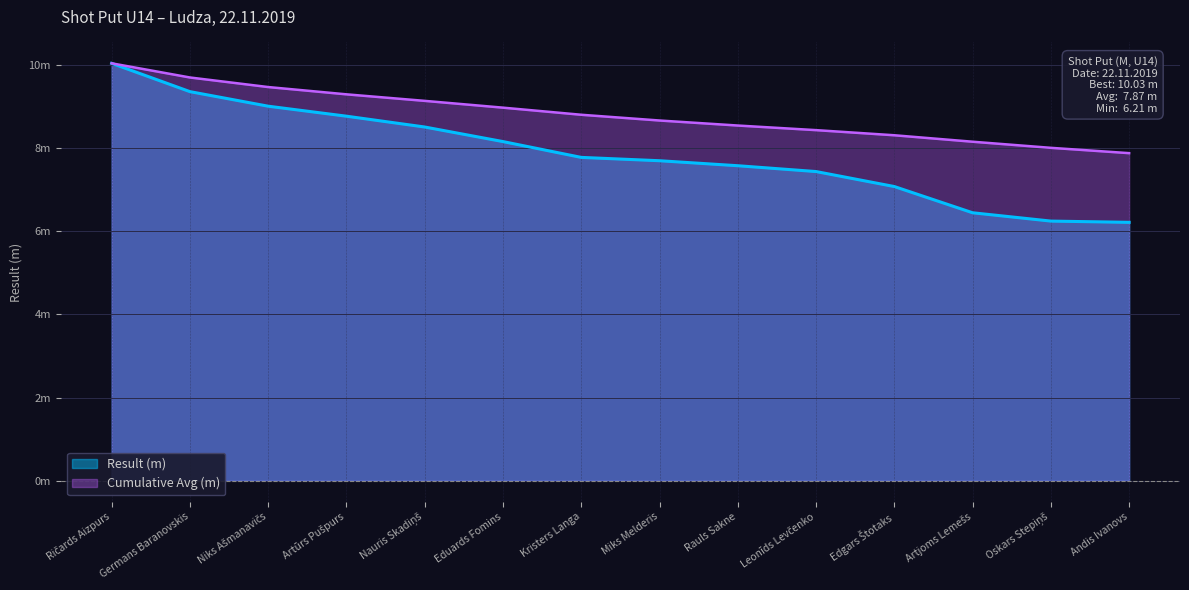

Which has a higher value, Edgars Štotaks or Kristers Langa?

Kristers Langa